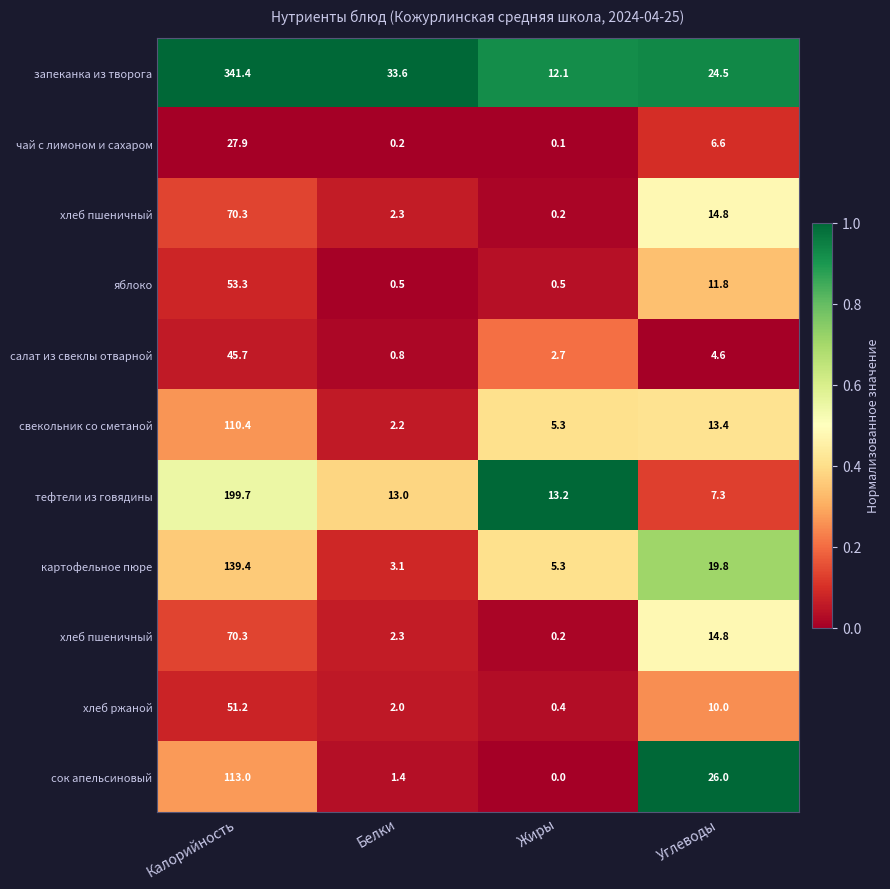

Which label corresponds to the largest value in the chart?

Калорийность